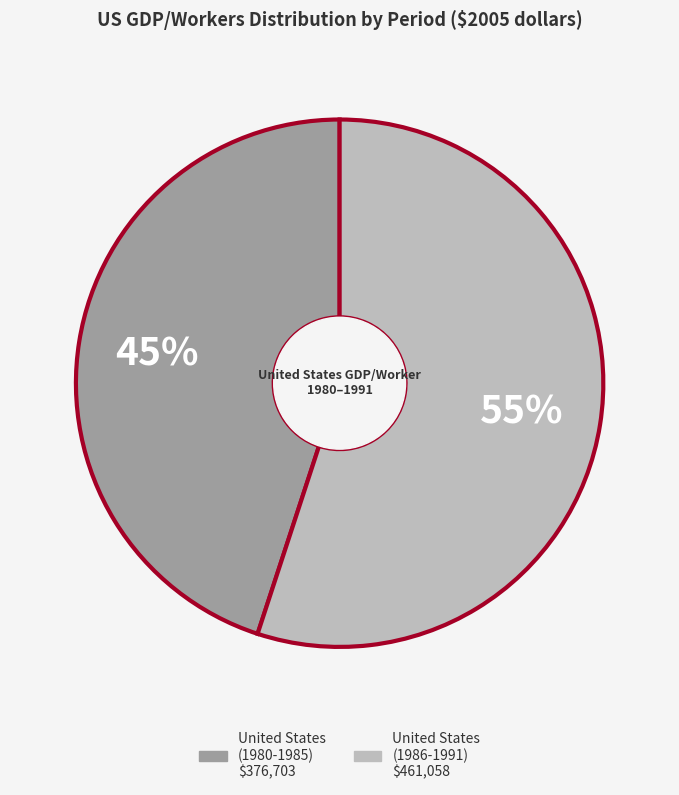

To the nearest percent, what is the average slice percentage?

50%